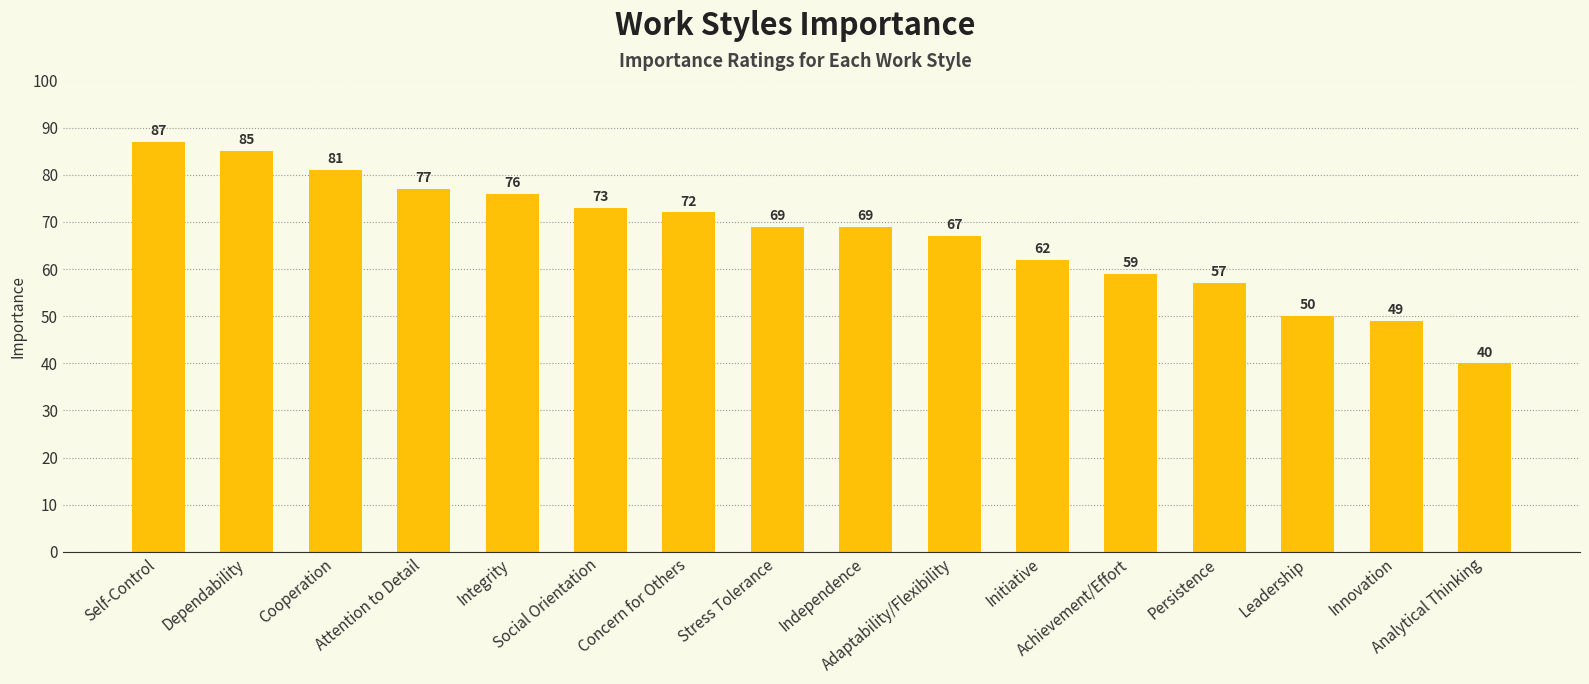

Where is the data nearest to the value 63?

Initiative